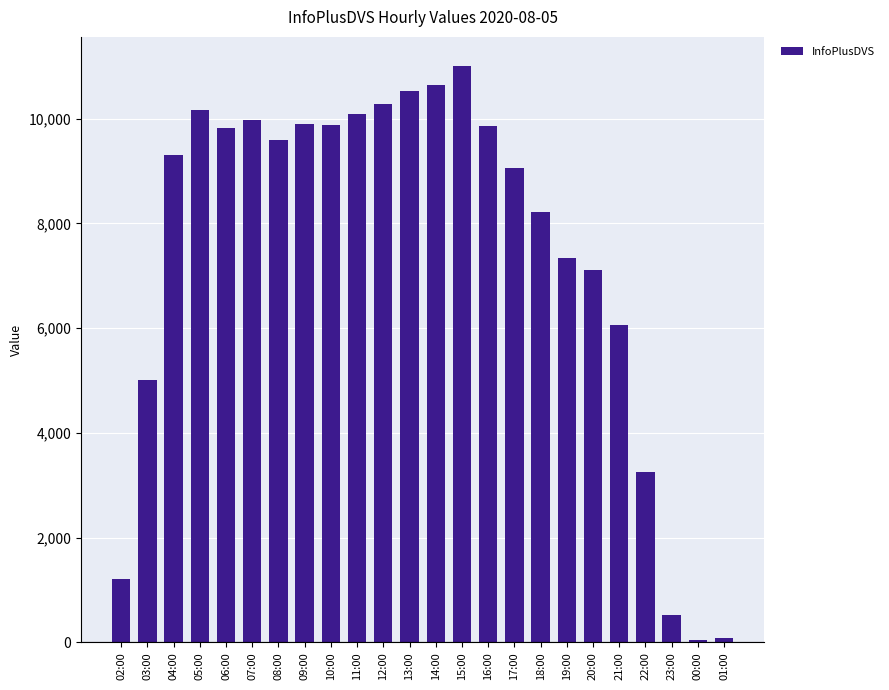

Count the number of categories in the chart.

24